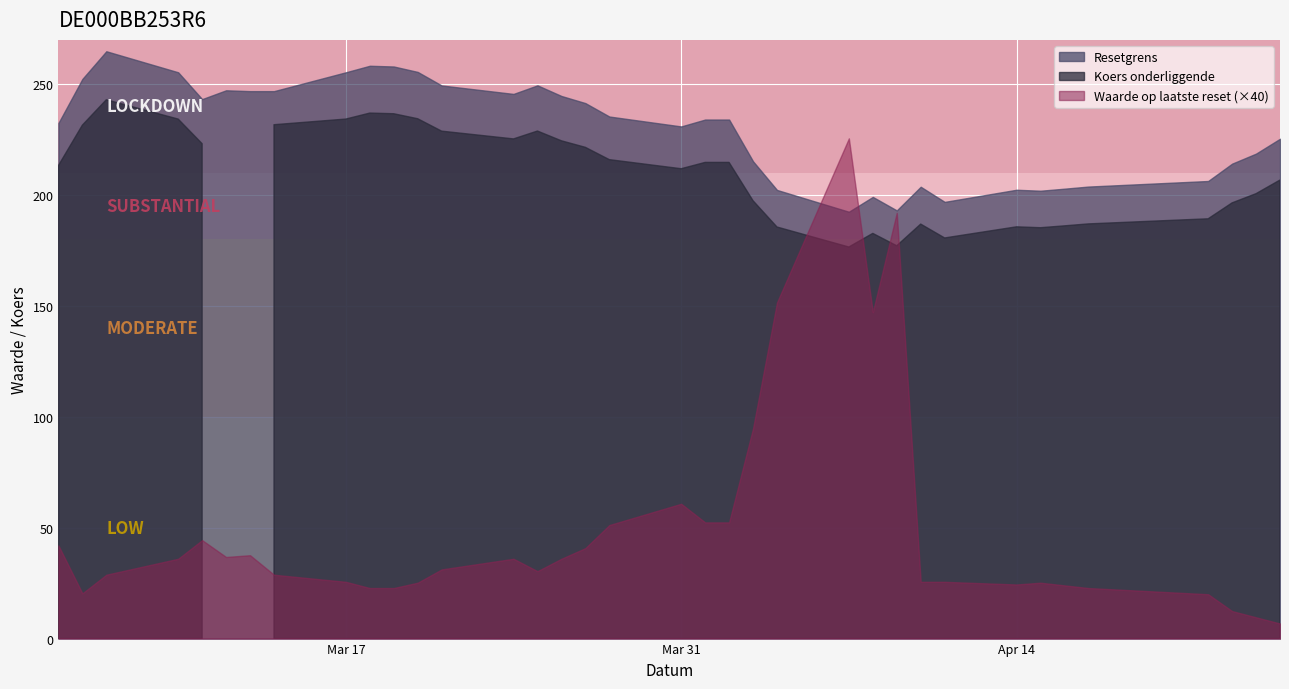

How many distinct data groups are displayed?

3